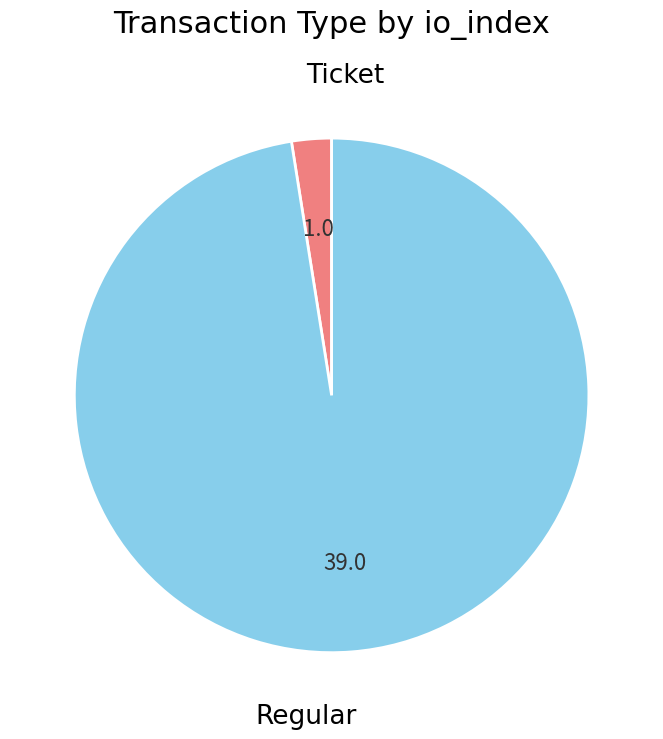

True or false: Regular accounts for 98% of the total.

True